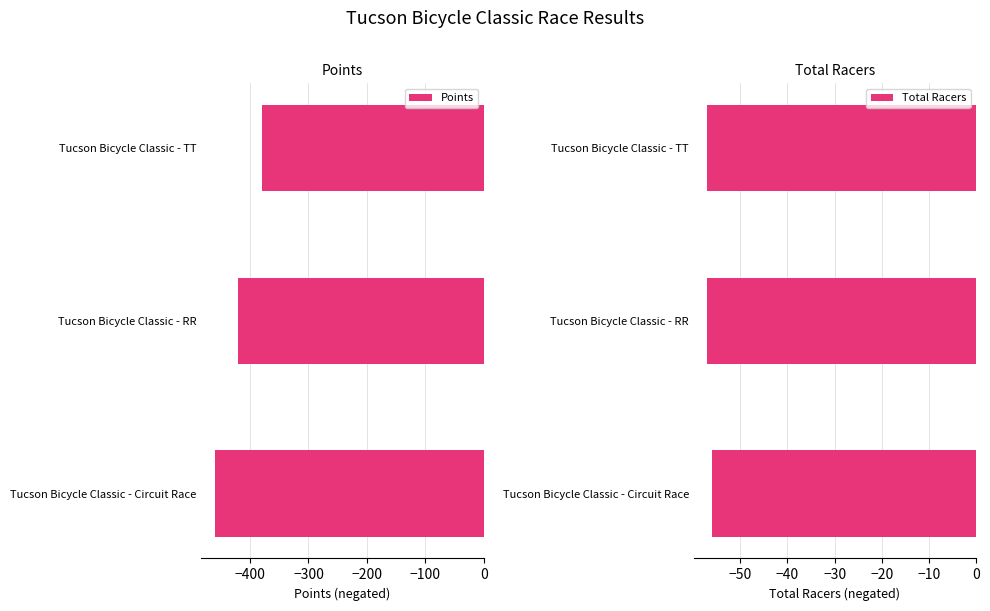

List the series in order of their overall mean, lowest first.

Points, Total Racers